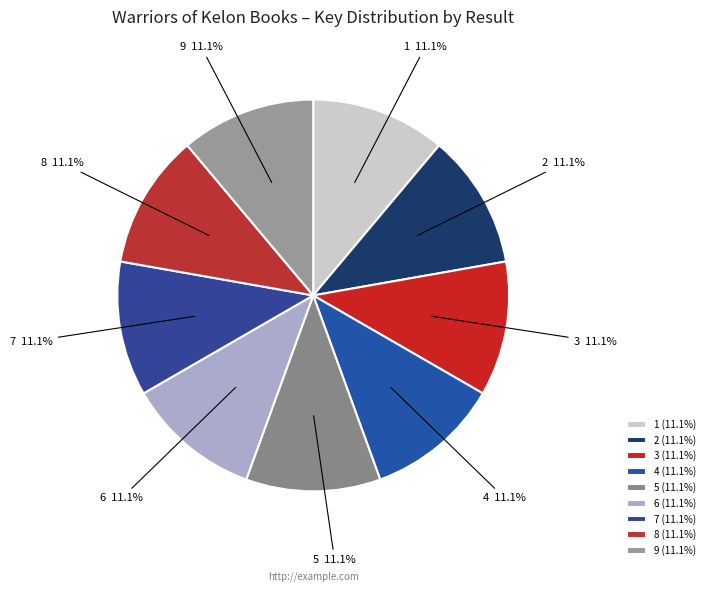

Combined, do 9 and 2 account for over 50%?

No